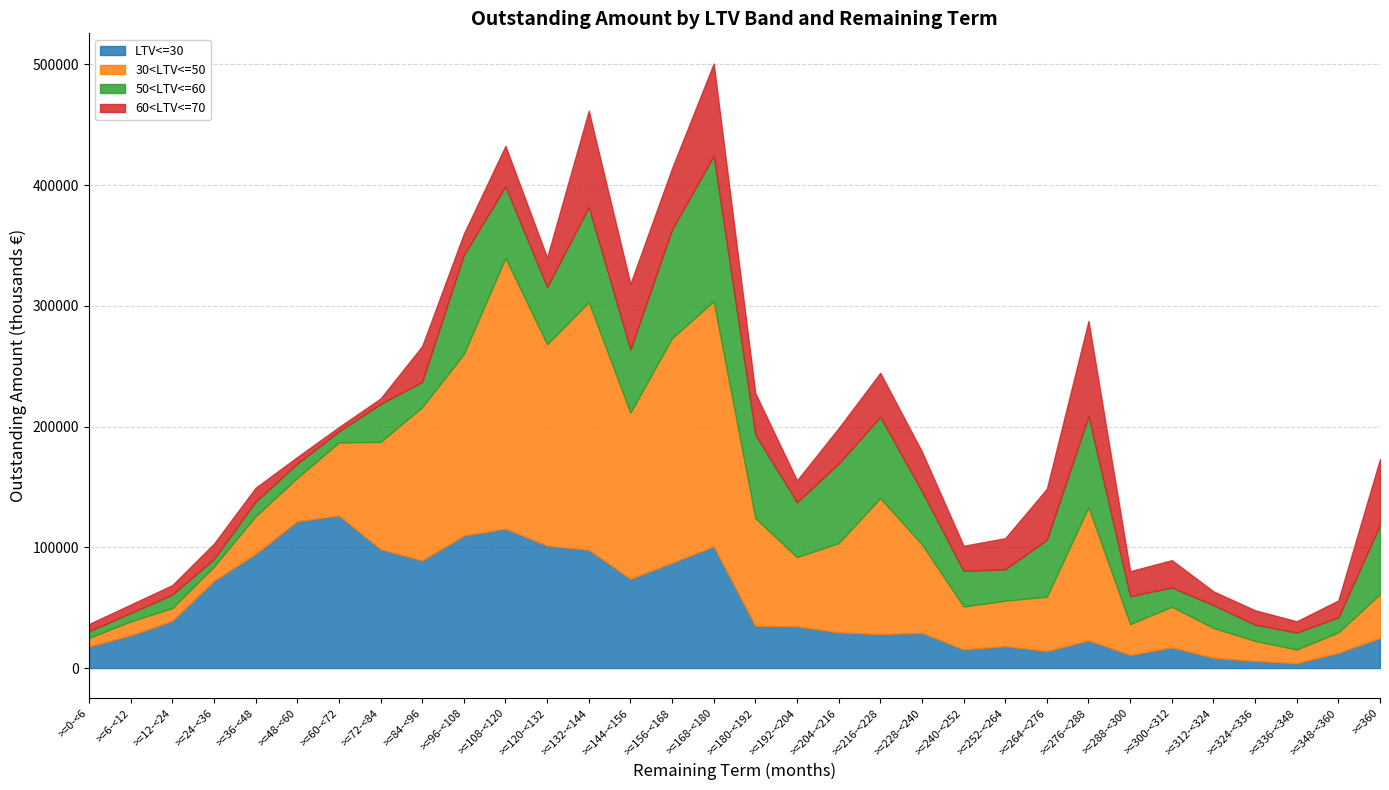

What position from the right is >=48-<60?

27